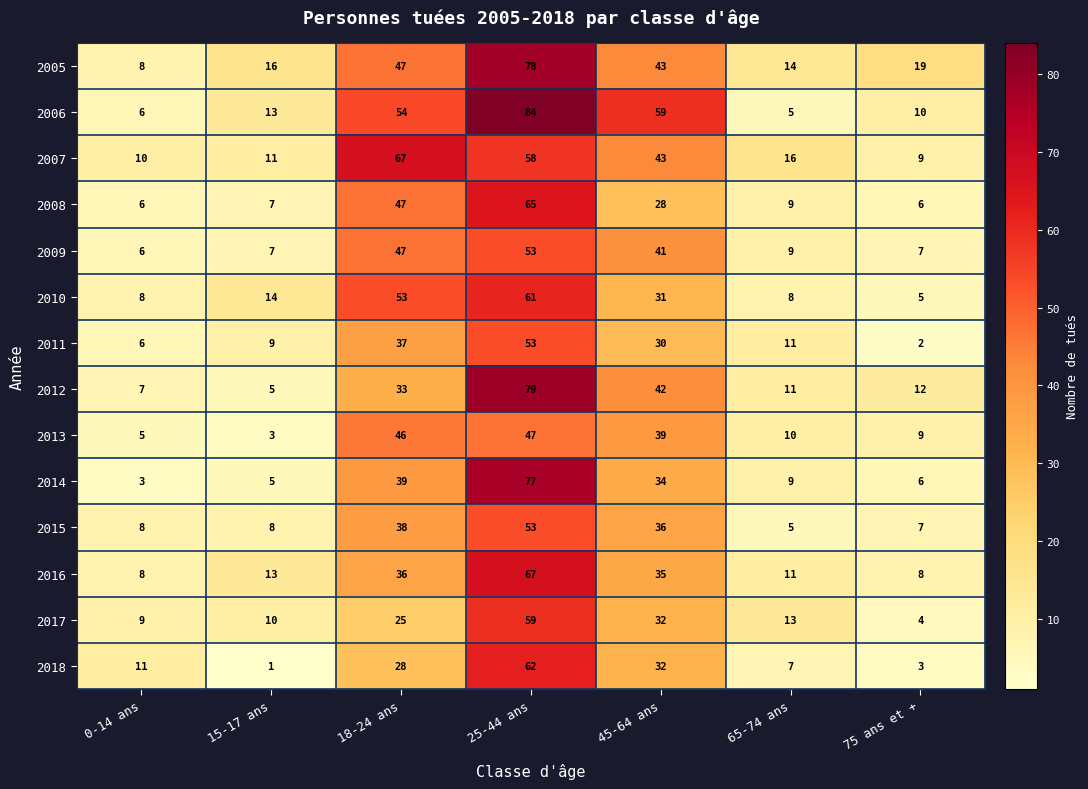

Which category has the highest value across all series?

25-44 ans